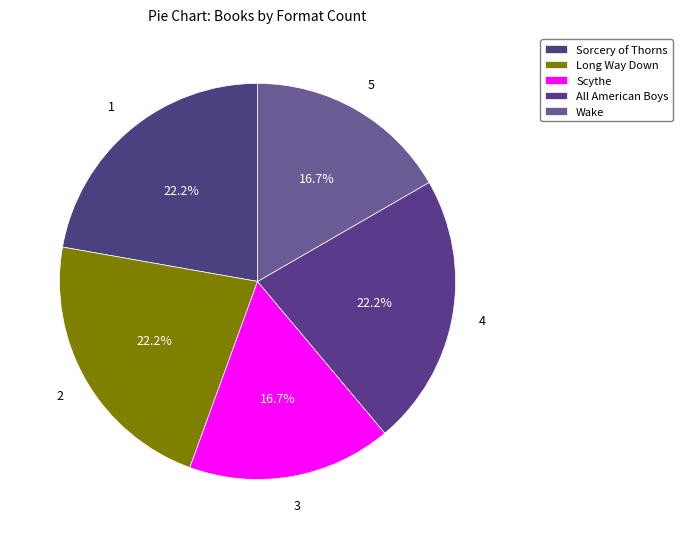

To the nearest percent, what portion does All American Boys represent?

22%